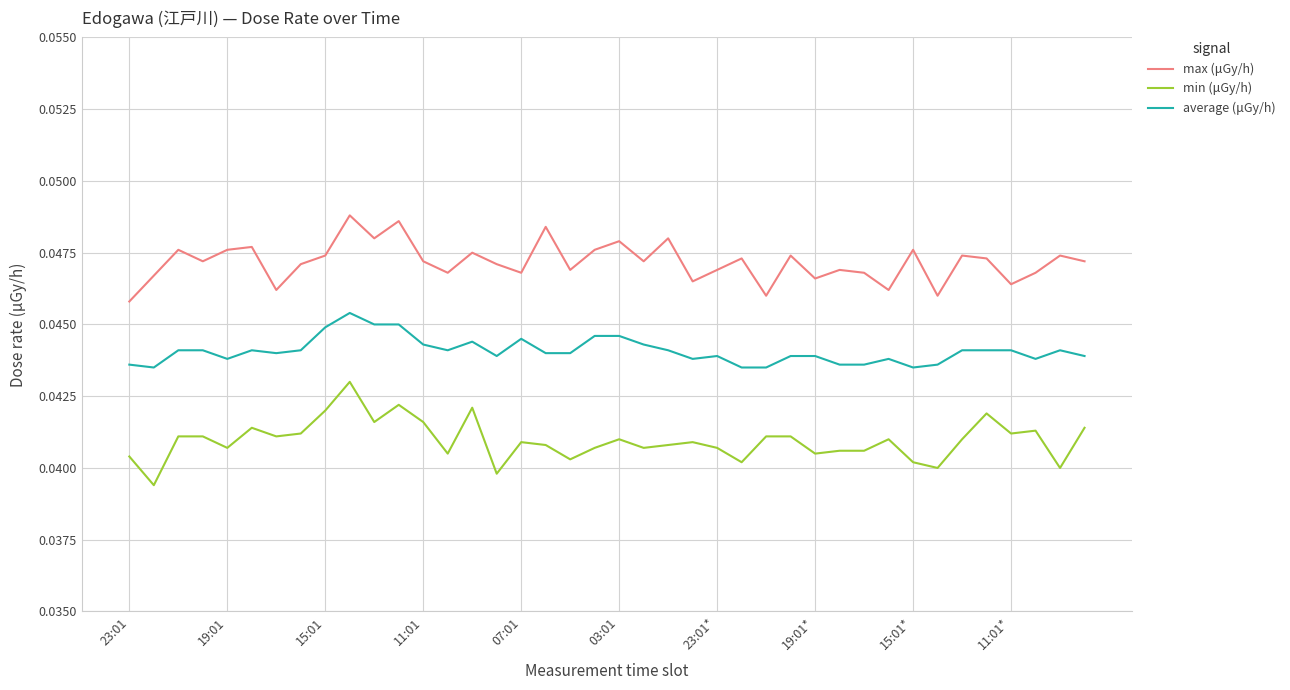

List the series in order of their overall mean, highest first.

max (μGy/h), average (μGy/h), min (μGy/h)